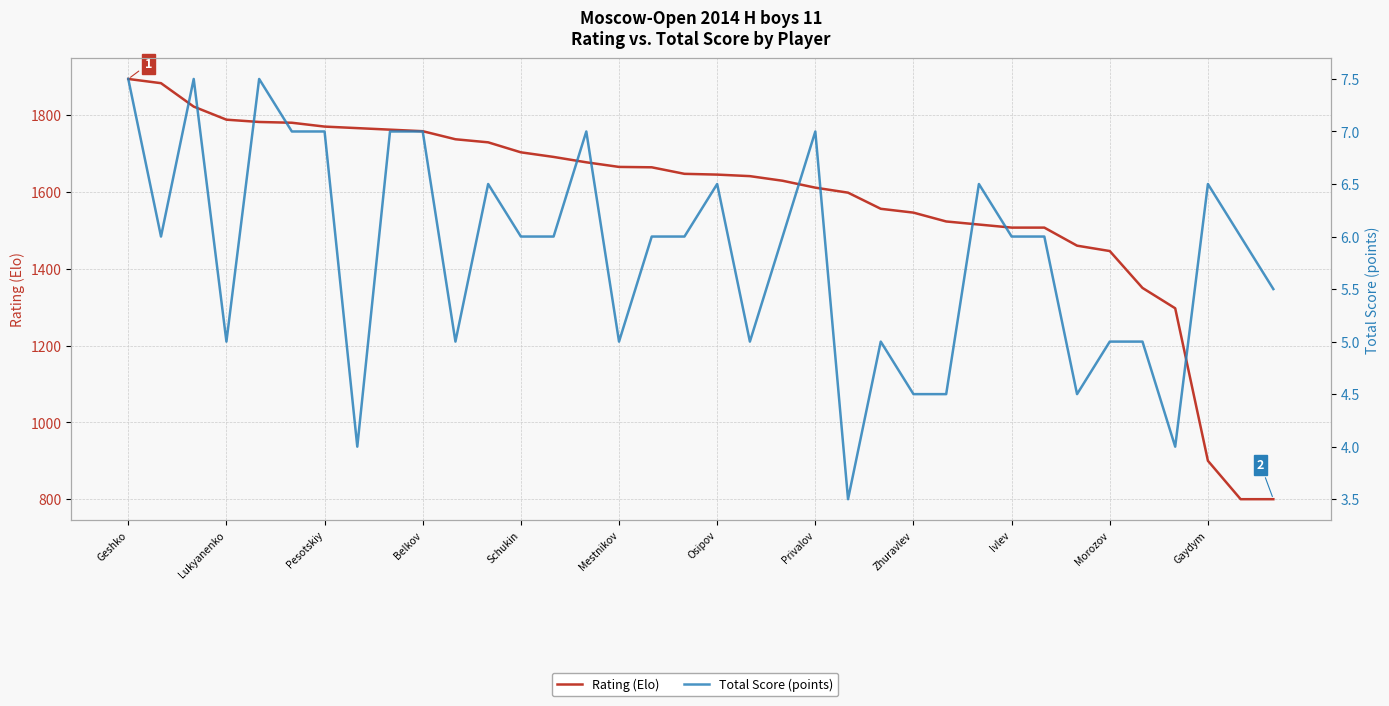

How many values in the Rating (Elo) series exceed 1647?

17